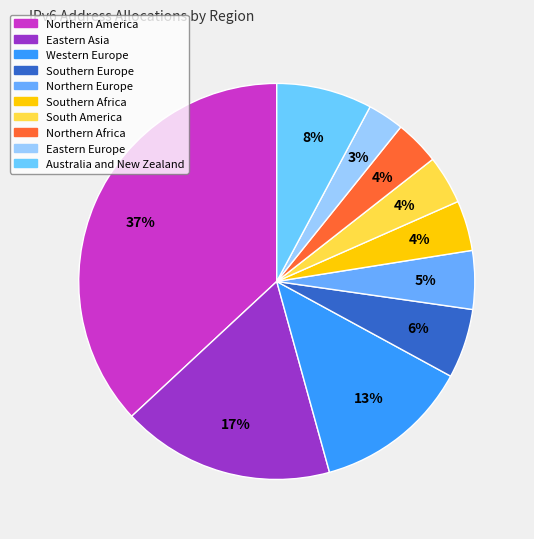

Count the number of slices in the pie.

10